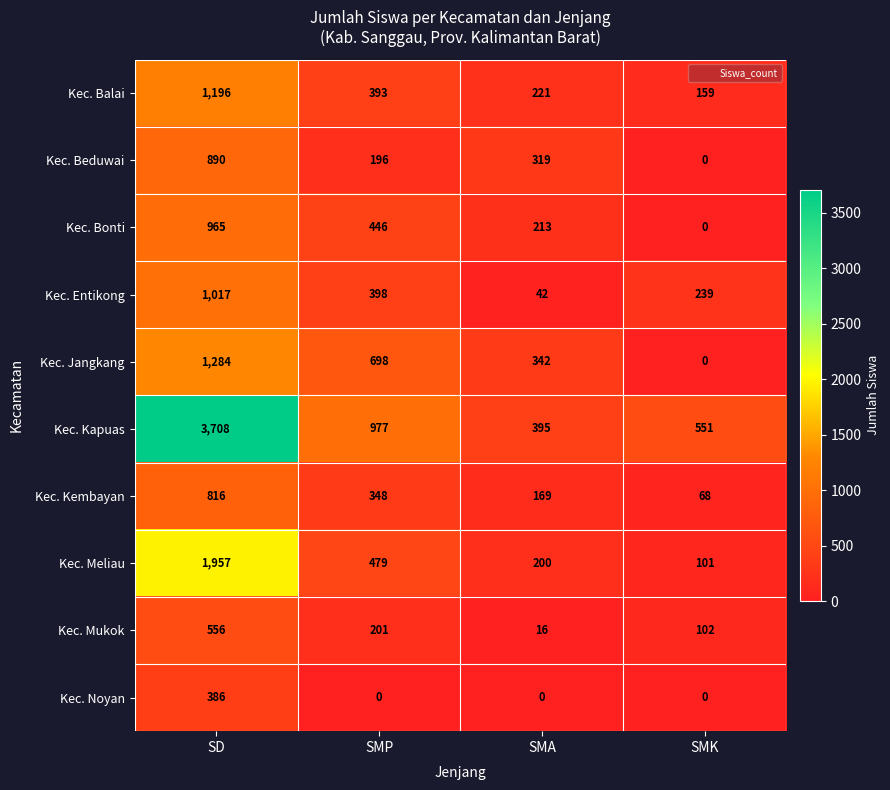

The Kec. Beduwai series shows 121 at SMP. True or false?

False